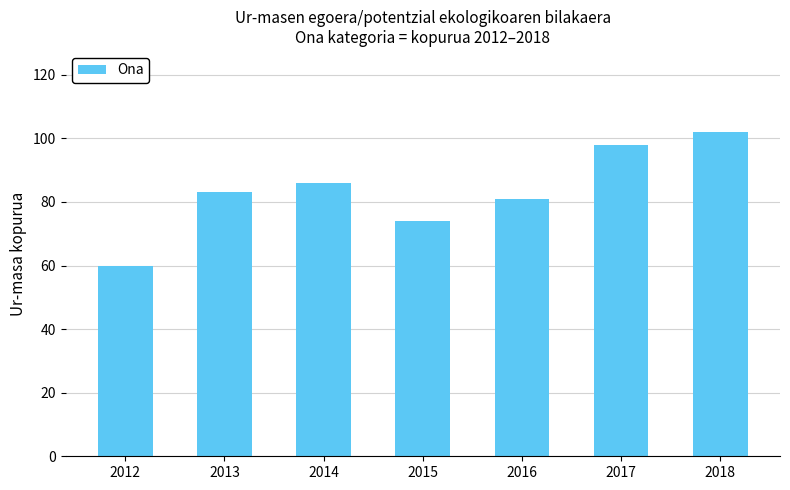

Between 2018 and 2012, which is larger?

2018